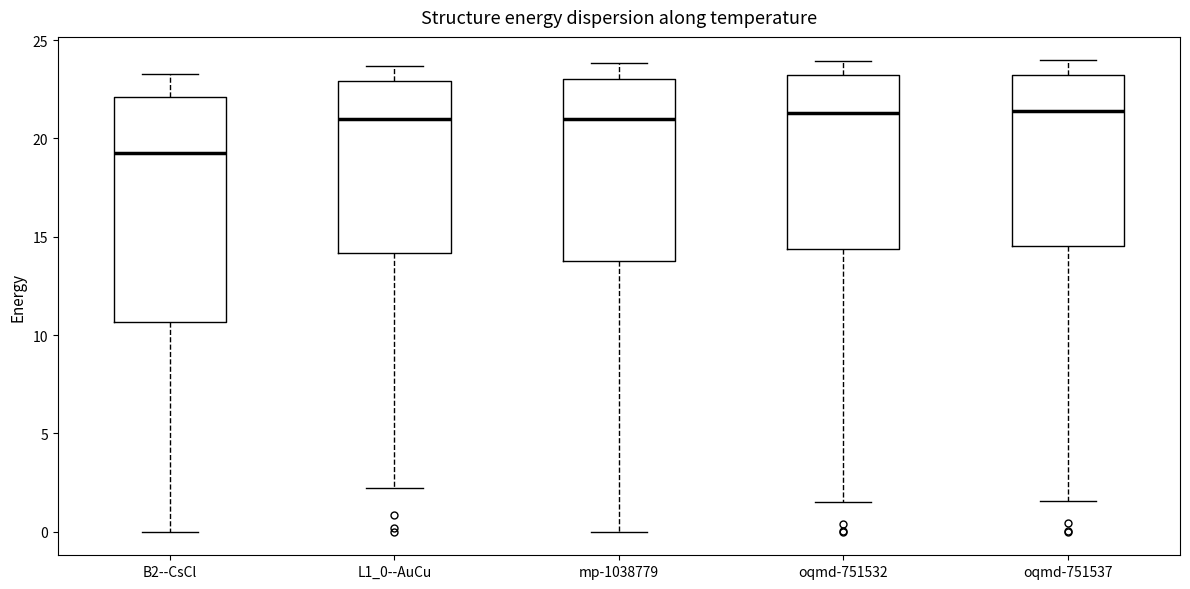

Reading left to right, read every box against the y-axis: the position of its median line, the range the box covers, and the ends of its whiskers. The values are not printed on the chart, so give them approximately, as read against the axis.

B2--CsCl: median 19.5, box 10.5 to 22.0, whiskers 0.0 to 23.5
L1_0--AuCu: median 21.0, box 14.0 to 23.0, whiskers 2.0 to 23.5
mp-1038779: median 21.0, box 14.0 to 23.0, whiskers 0.0 to 24.0
oqmd-751532: median 21.5, box 14.5 to 23.0, whiskers 1.5 to 24.0
oqmd-751537: median 21.5, box 14.5 to 23.5, whiskers 1.5 to 24.0